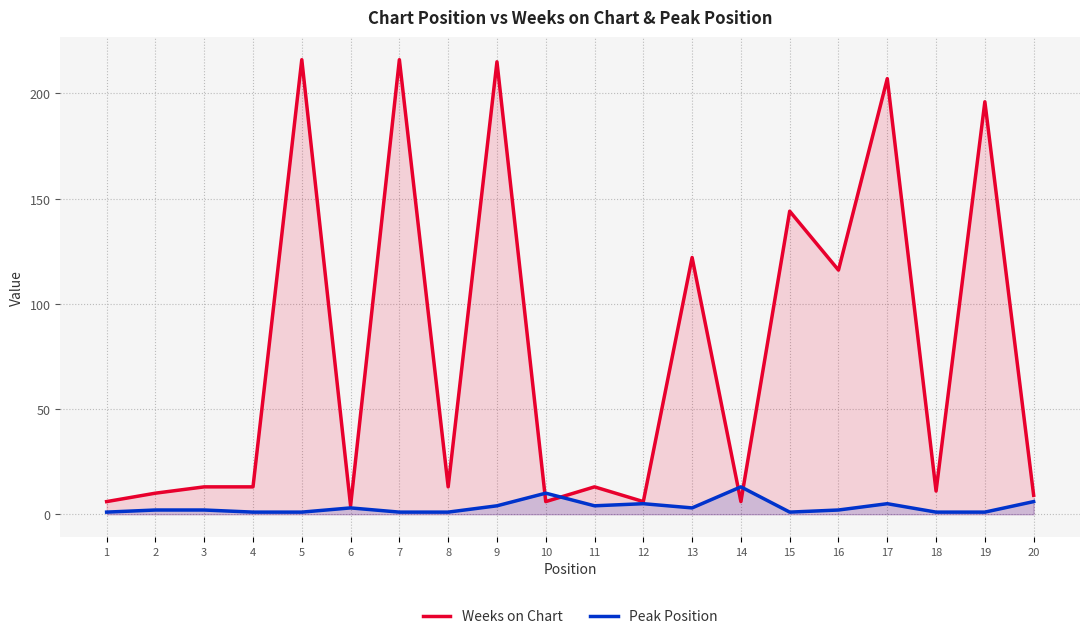

True or false: Peak Position has a value of 3 at 6.

True